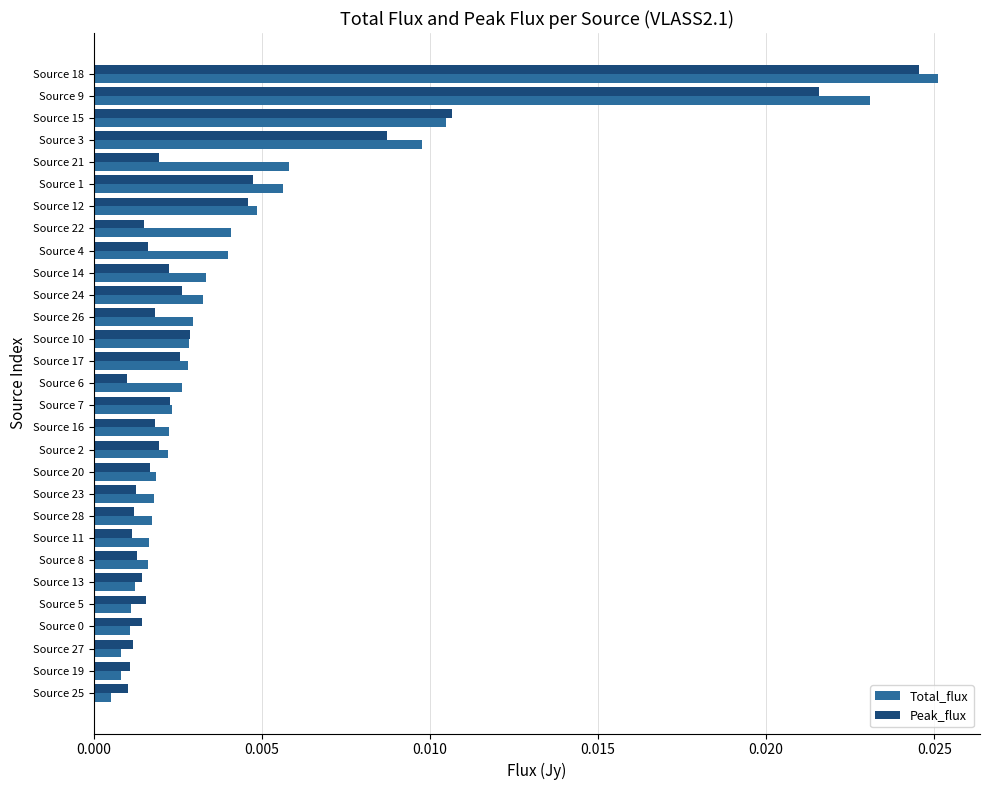

Which category has the highest value across all series?

Source 18